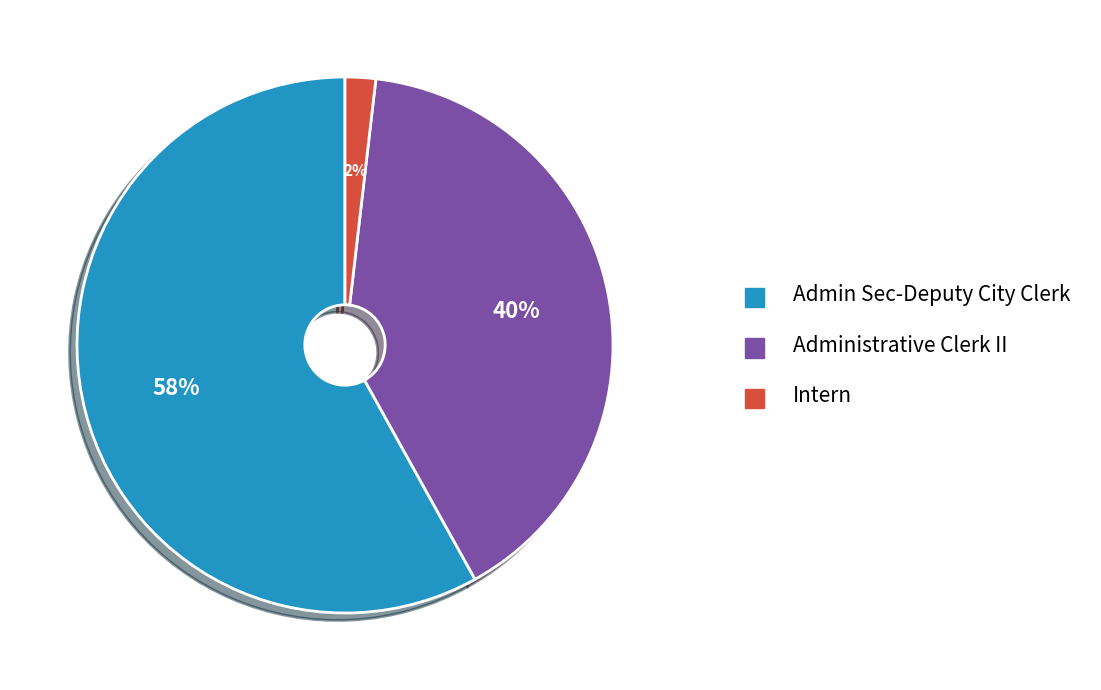

What percentage is the Administrative Clerk II slice, to the nearest percent?

40%